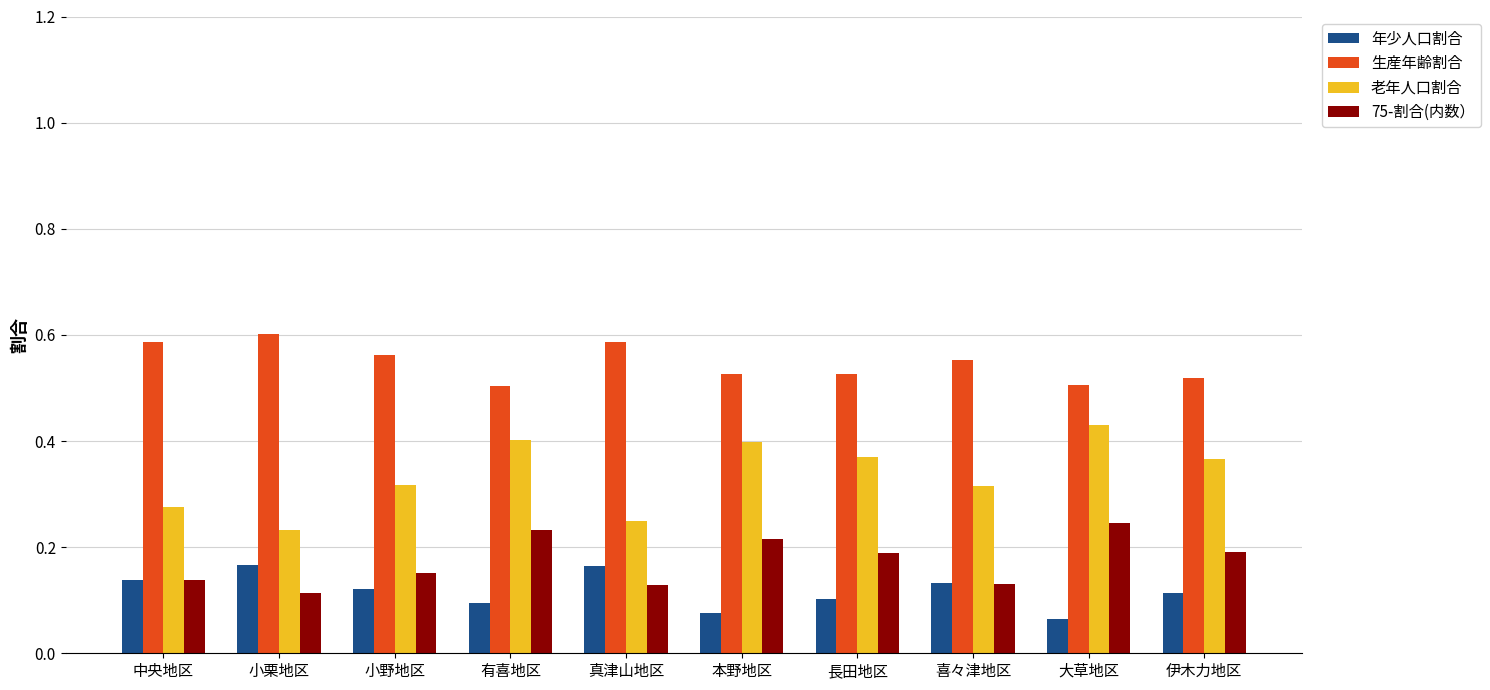

Which series has the largest total across all categories?

生産年齢割合